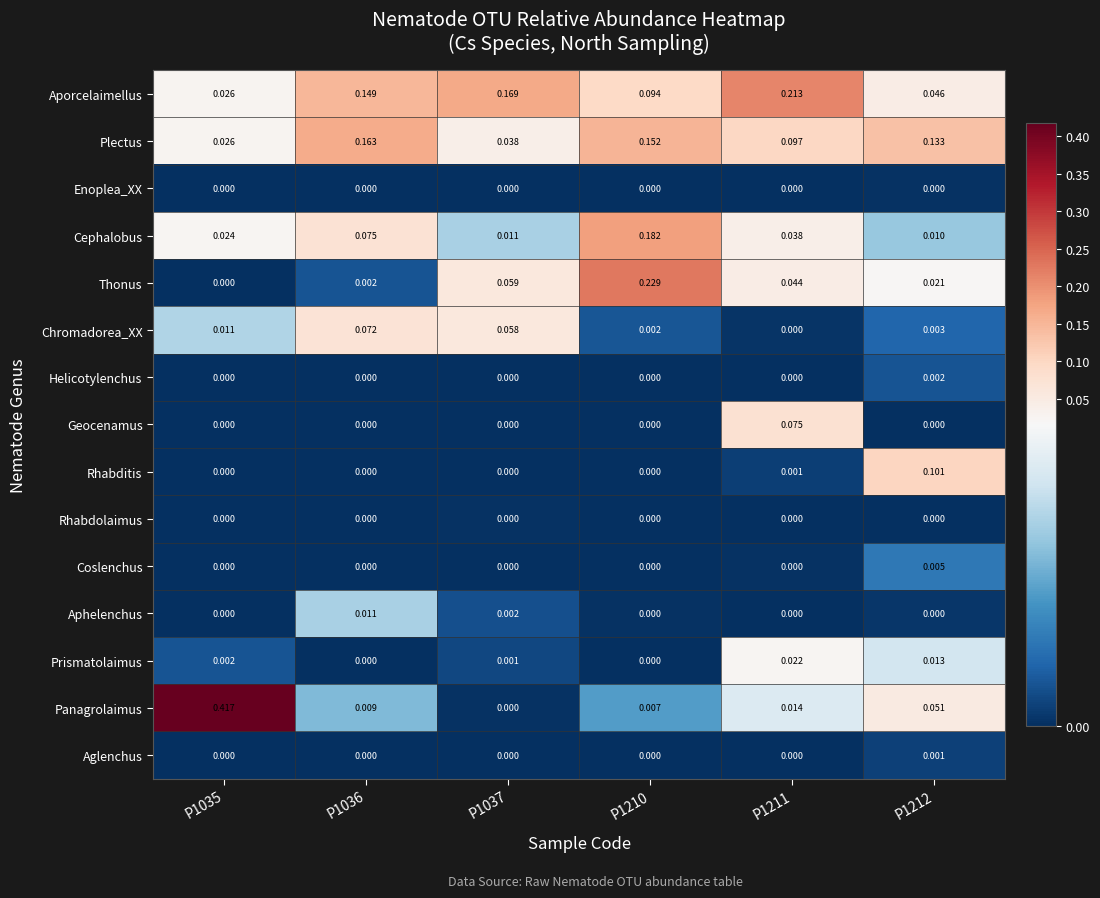

Is the value of Enoplea_XX at P1212 greater than the value of Cephalobus at P1037?

No